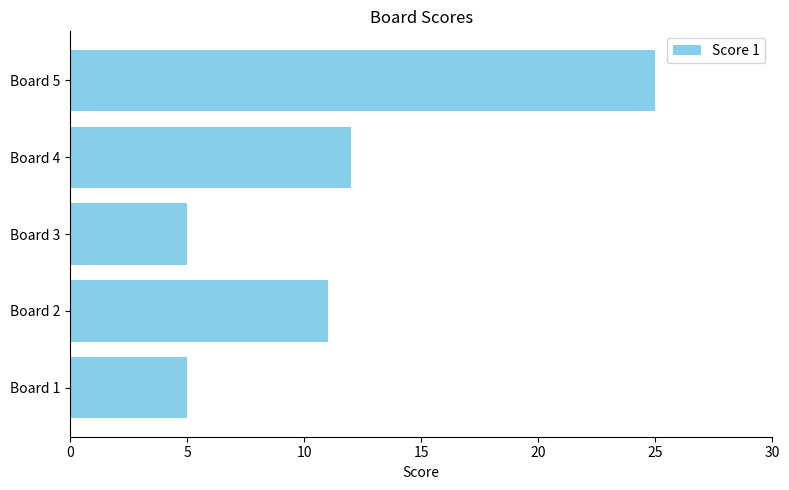

How many bars are there in total?

5